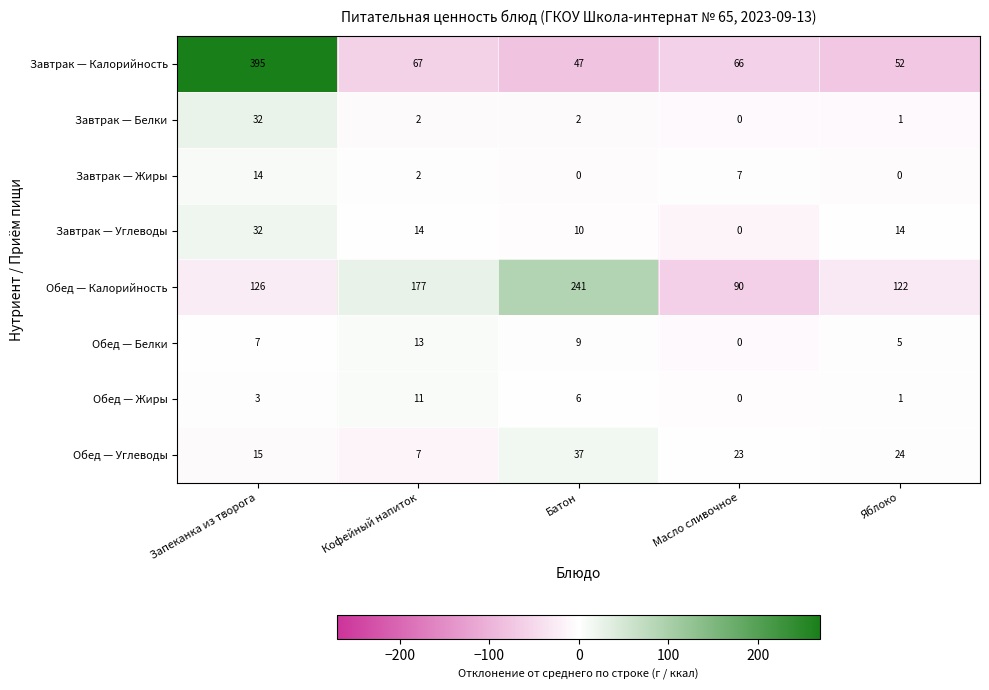

What is the difference between the Обед — Белки values at Батон and Яблоко?

4